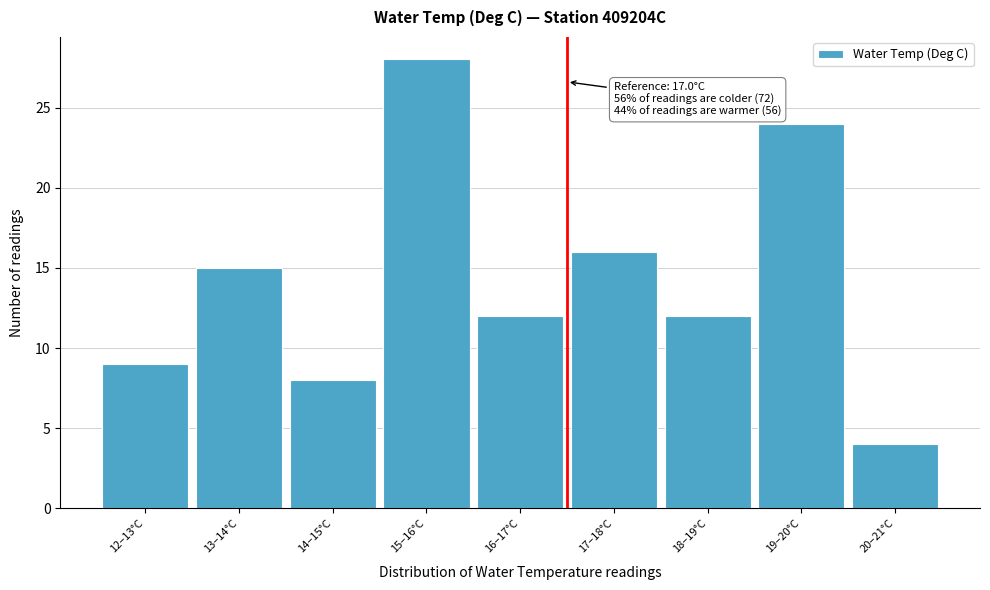

Reading left to right, what are all the values shown in this chart?

9	15	8	28	12	16	12	24	4